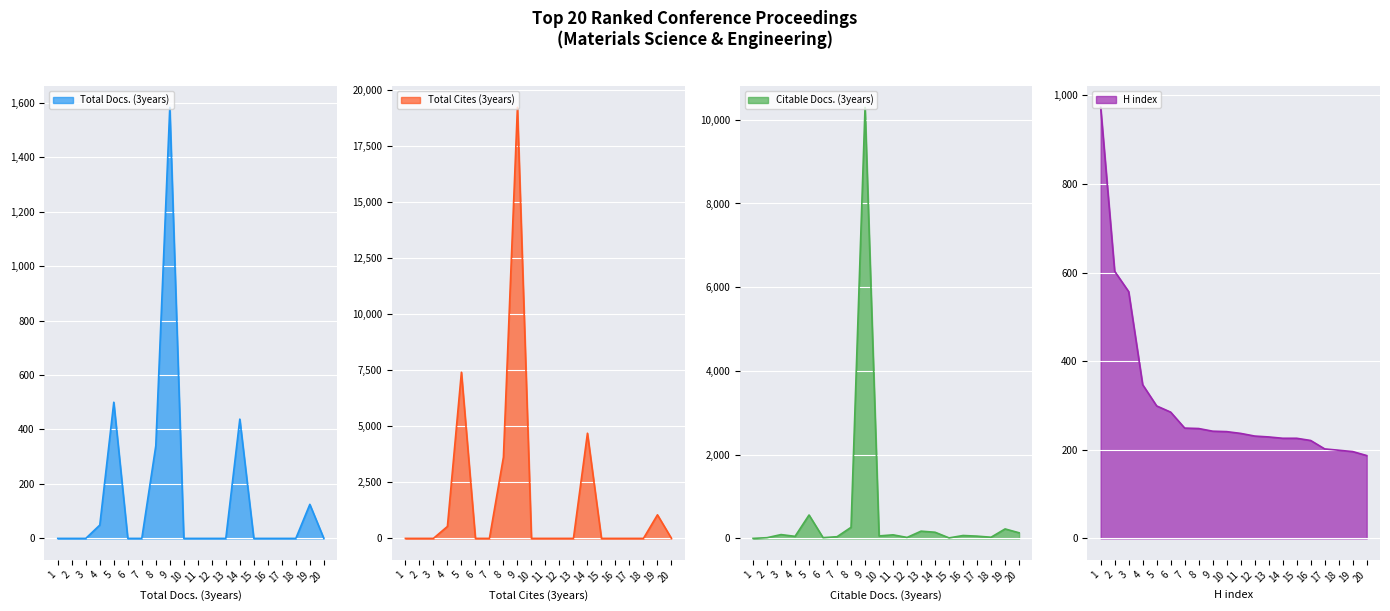

True or false: H index has a value of 557 at 3.

True